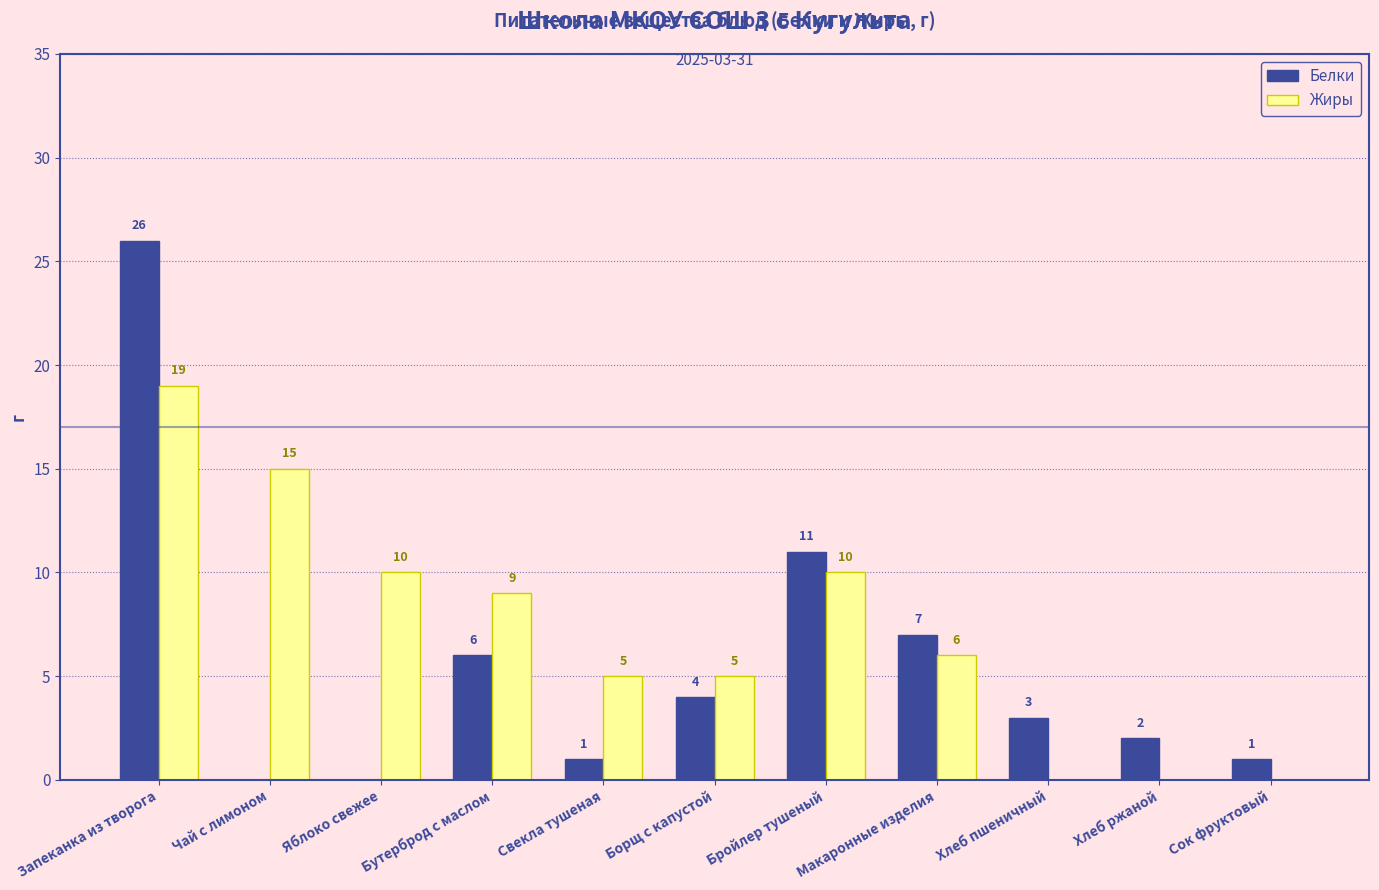

Reading left to right, transcribe all the data shown in this chart.

Белки: 26	0	0	6	1	4	11	7	3	2	1
Жиры: 19	15	10	9	5	5	10	6	0	0	0